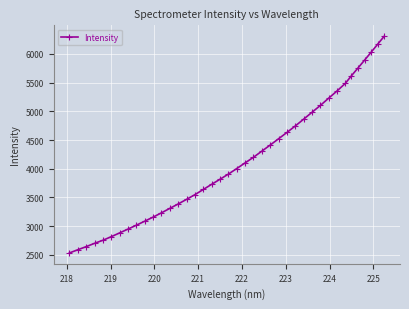

What is the sum of all values?

164858.6